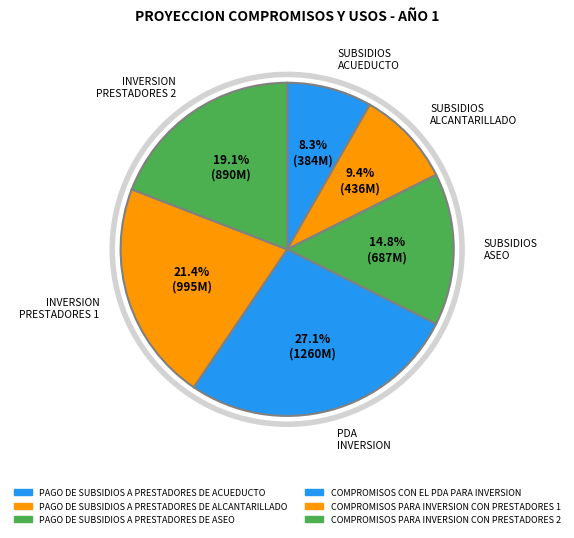

To the nearest percent, what is the combined percentage of COMPROMISOS PARA INVERSION CON PRESTADORES 1 and PAGO DE SUBSIDIOS A PRESTADORES DE ACUEDUCTO?

30%